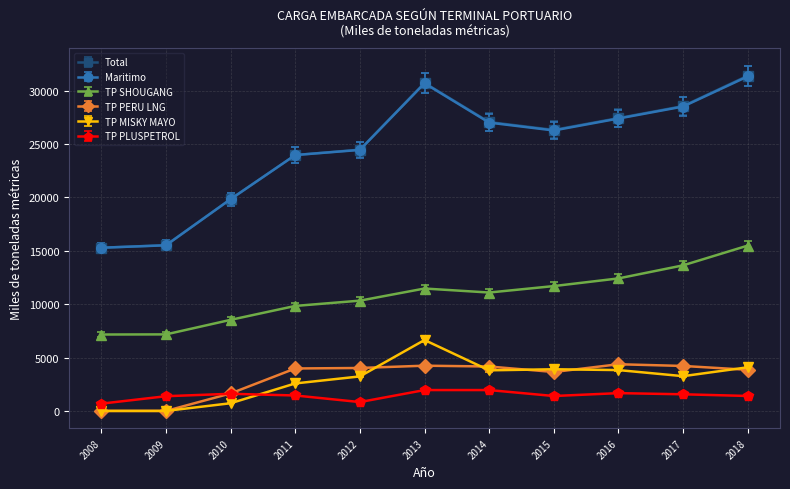

True or false: TP MISKY MAYO has more than 1 points higher than both neighbors.

True